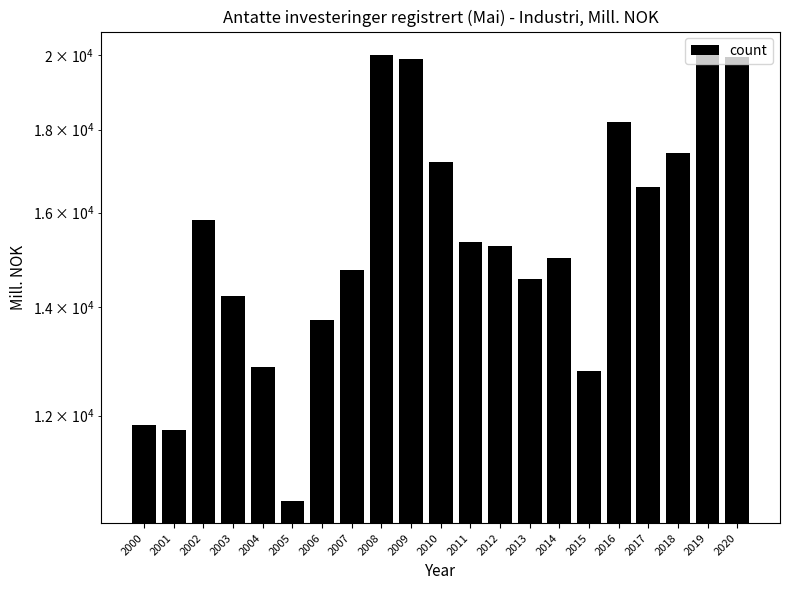

What is the change in value from 2007 to 2015?

-1955